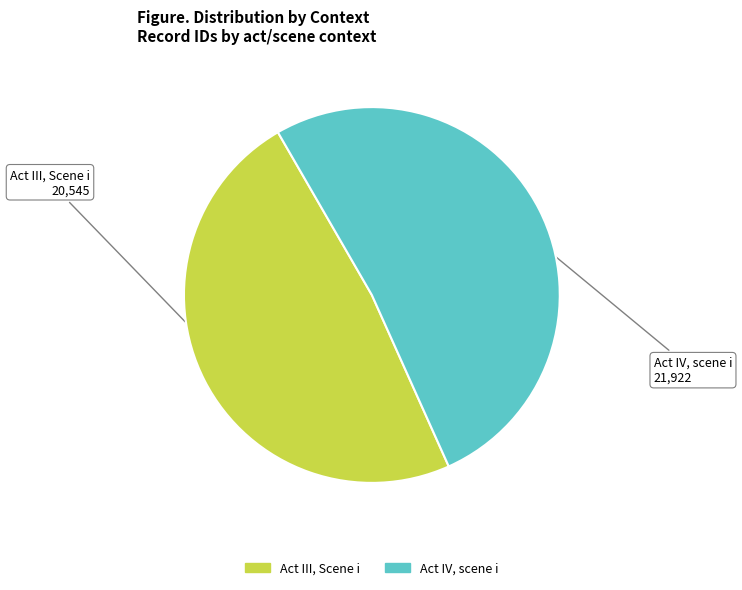

Is there any slice that represents more than half of the pie?

Yes